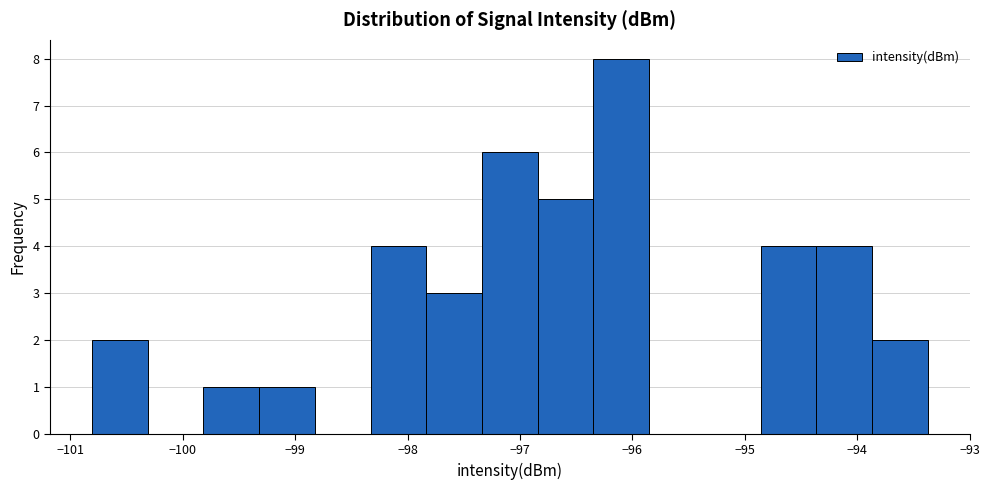

Reading left to right, list every bar in this chart as the range it spans on the x-axis followed by its height. Neither the bar edges nor the heights are printed on the chart, so give them approximately, as read against the axes.

-100.8 to -100.3: 2
-100.3 to -99.8: 0
-99.8 to -99.3: 1
-99.3 to -98.8: 1
-98.8 to -98.3: 0
-98.3 to -97.8: 4
-97.8 to -97.3: 3
-97.3 to -96.8: 6
-96.8 to -96.3: 5
-96.3 to -95.8: 8
-95.8 to -95.4: 0
-95.4 to -94.9: 0
-94.9 to -94.4: 4
-94.4 to -93.9: 4
-93.9 to -93.4: 2